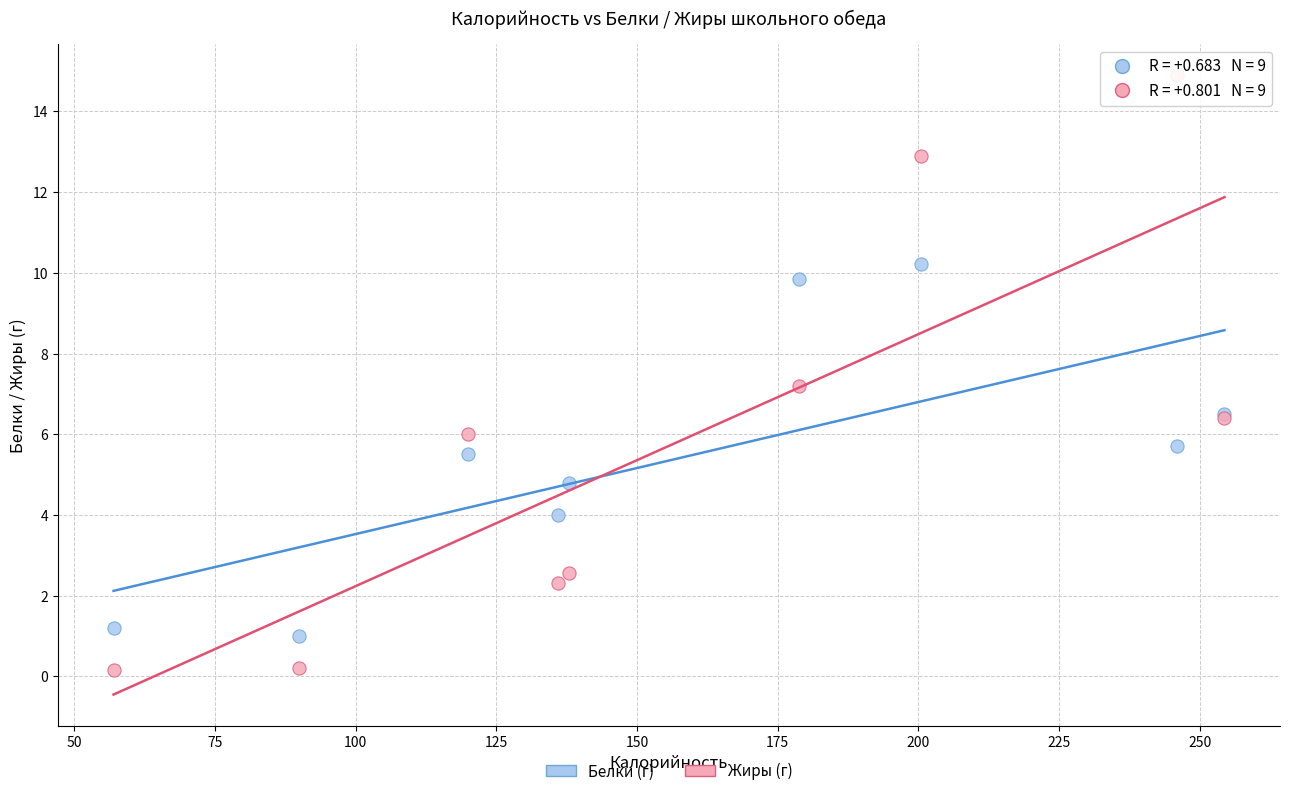

In the Жиры (г) series, what Y value is closest to 7?

7.2